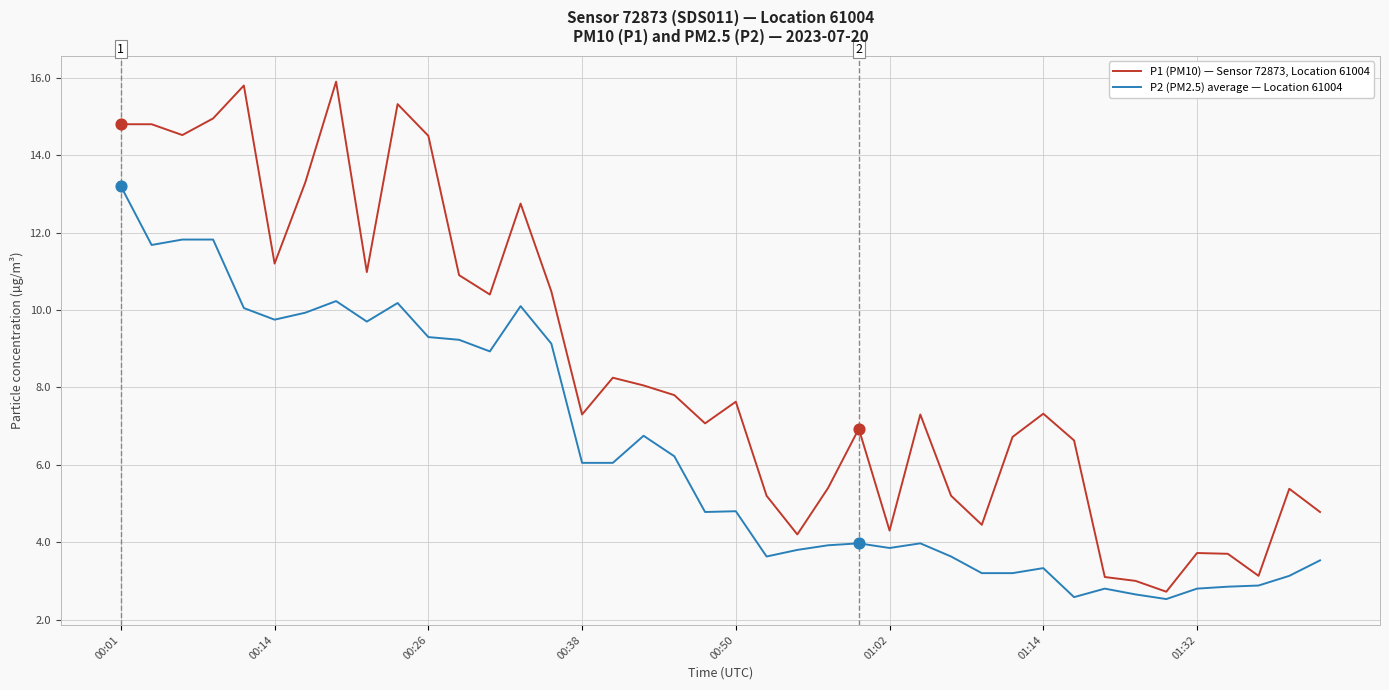

Which series has the largest range (max minus min)?

P1 (PM10) — Sensor 72873, Location 61004